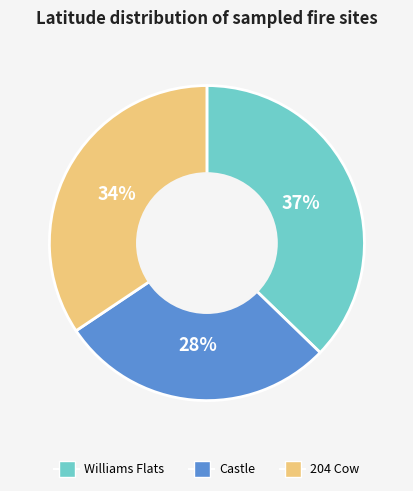

Which category has the biggest portion of the pie?

Williams Flats